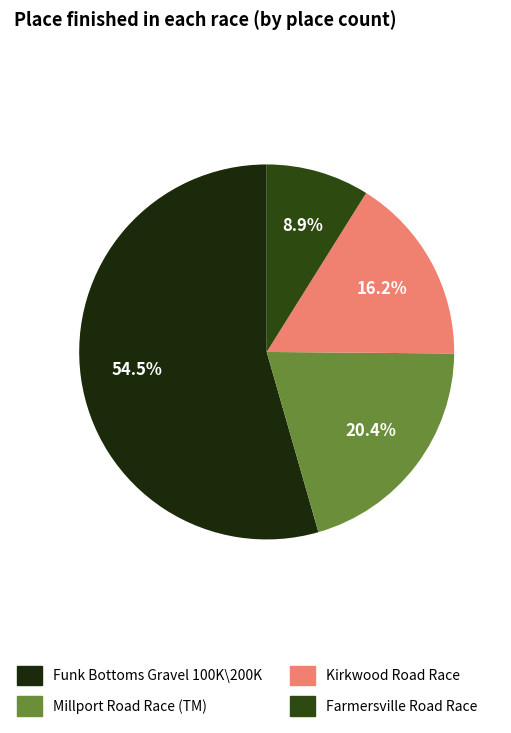

Count the number of slices in the pie.

4